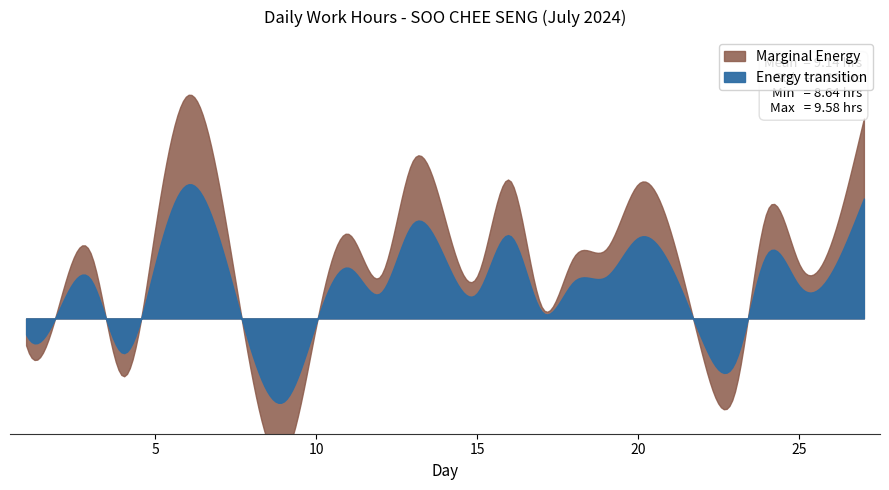

How many values are below 9?

6